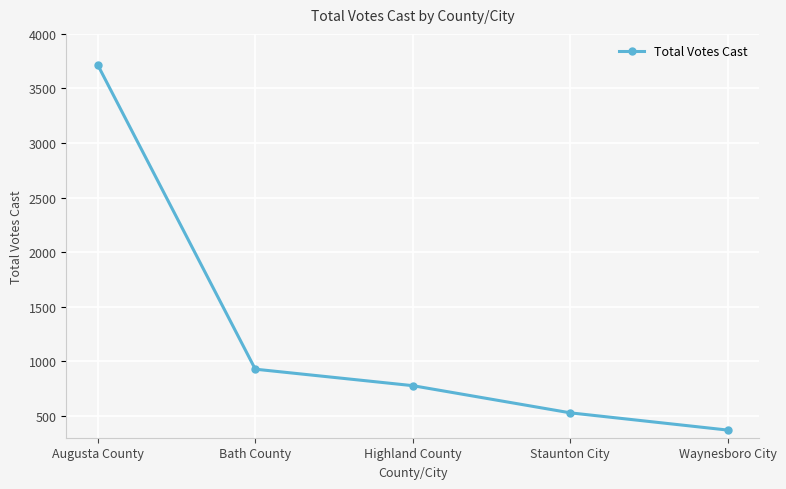

Reading left to right, extract all data points from this chart.

3715	928	777	528	370